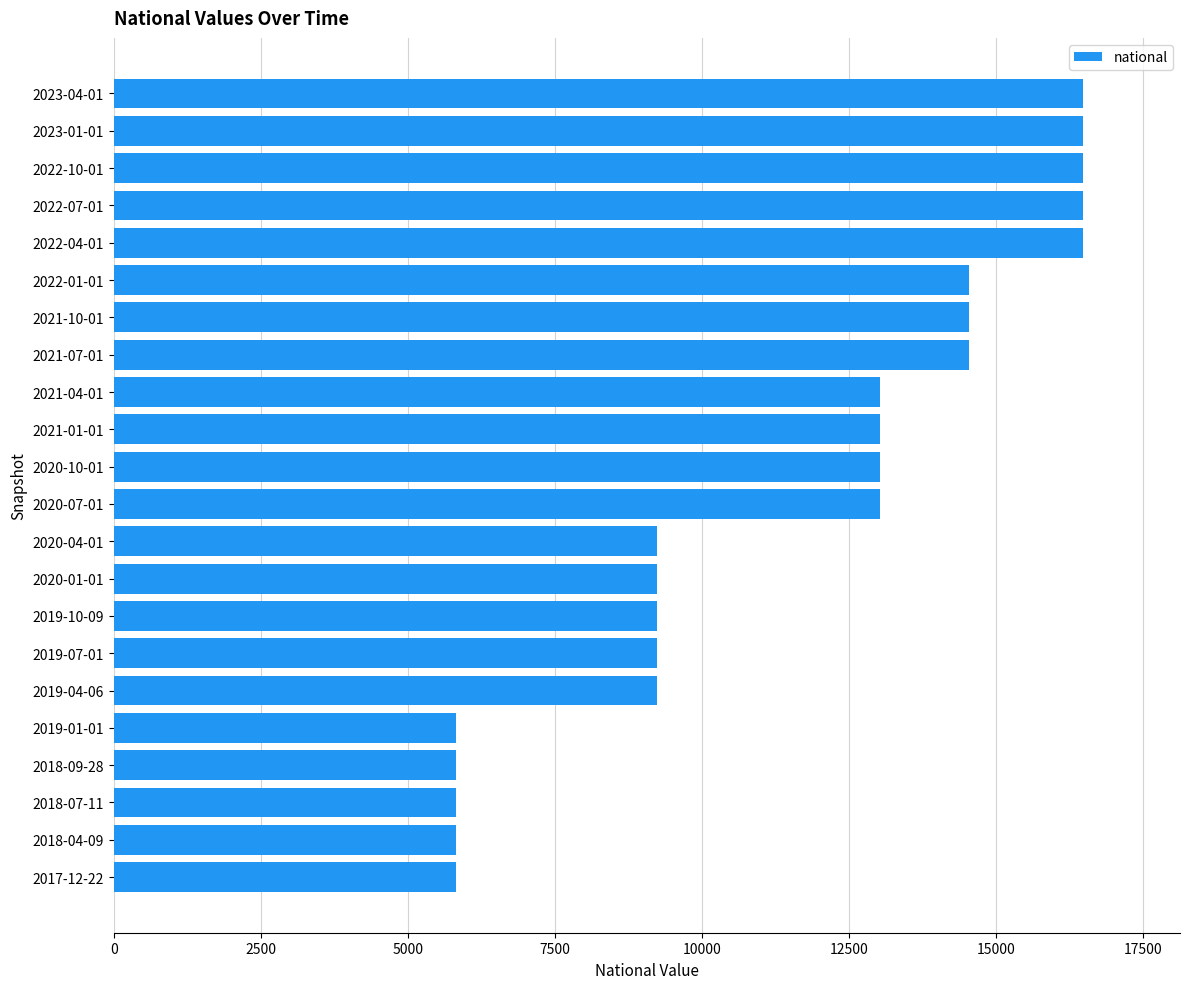

Approximately how many times larger is the value at 2017-12-22 compared to 2018-07-11?

1.0